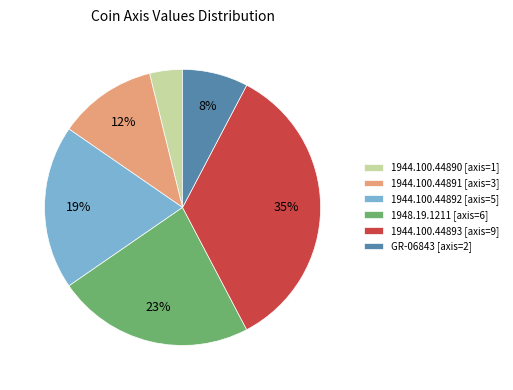

To the nearest percent, what is the average slice percentage?

17%